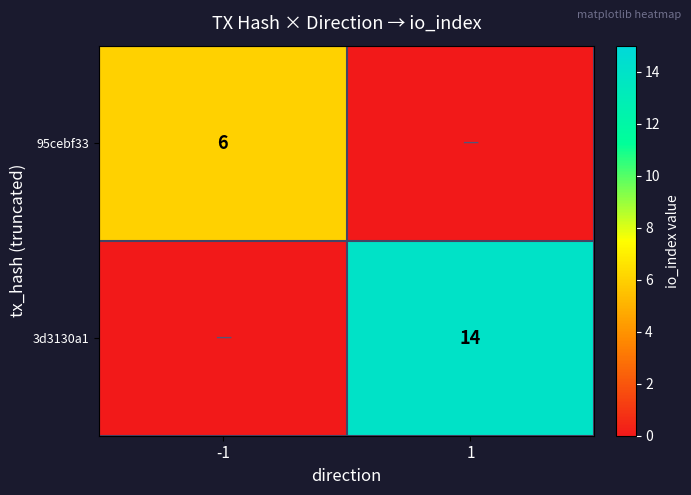

The 95cebf33 series shows 1 at -1. True or false?

False